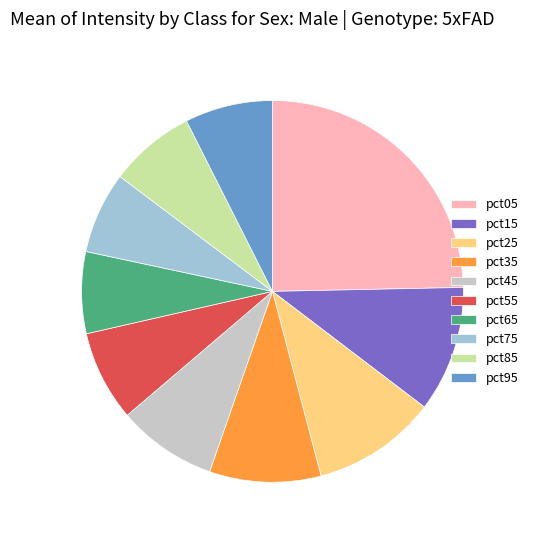

Is the sum of pct35 and pct85 greater than half?

No